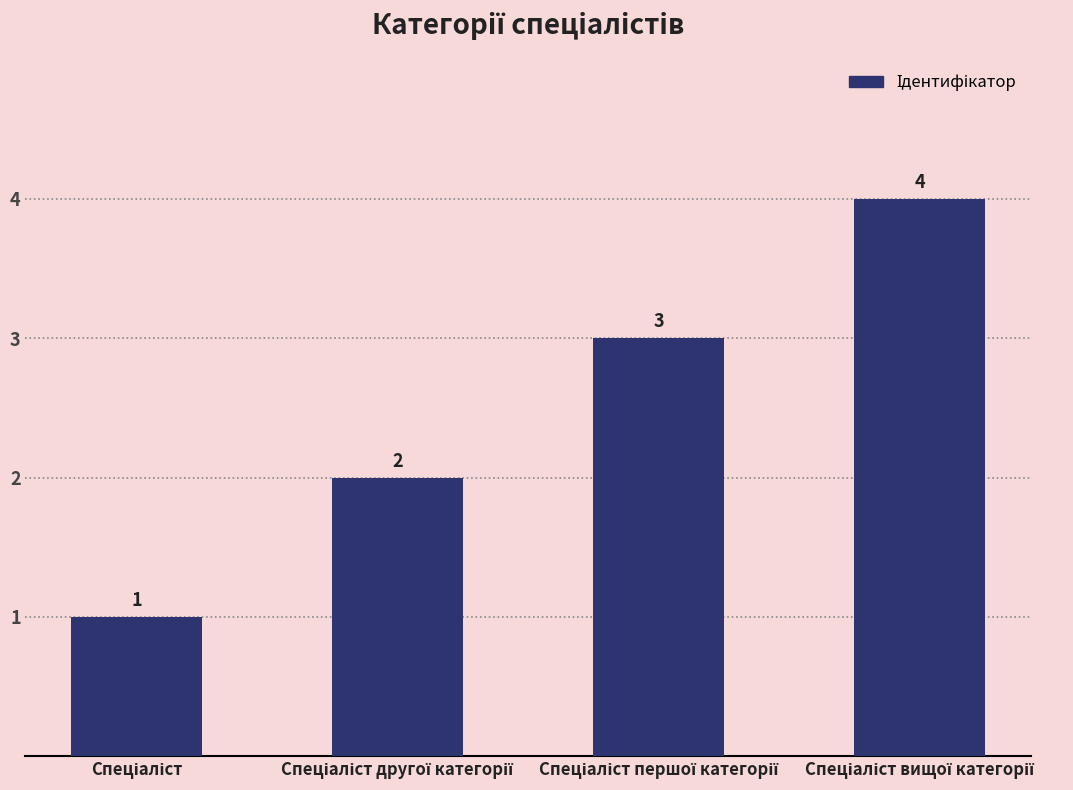

How many values are between 2 and 4?

3